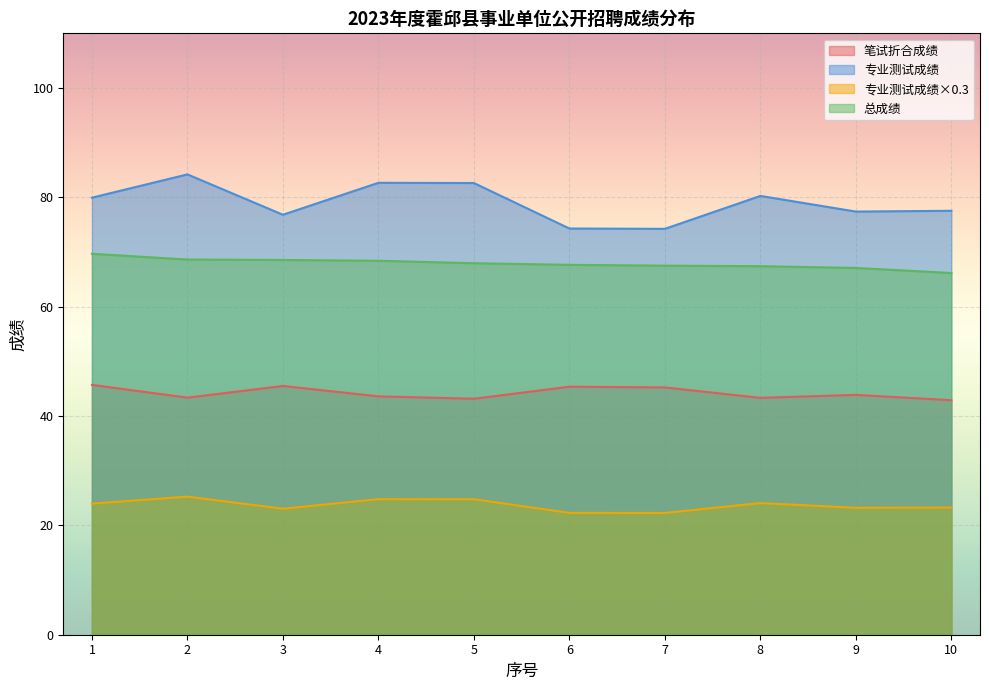

At which label is 笔试折合成绩 closest to 44?

9